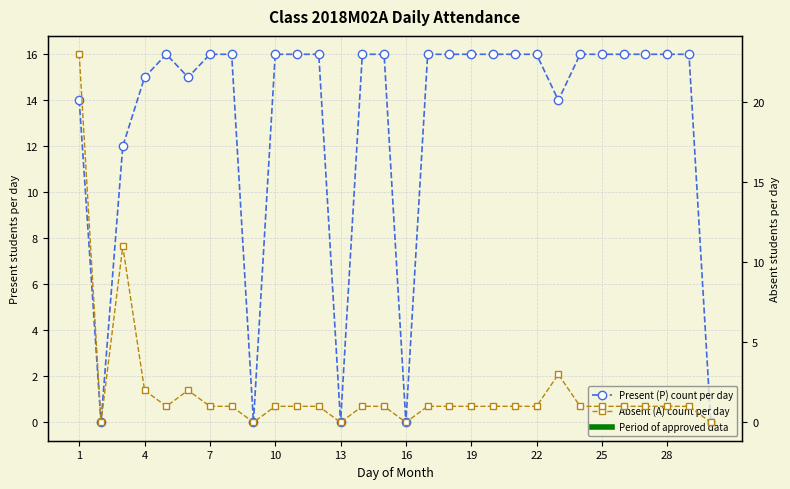

The value of Present (P) count per day at 17 is 16. True or false?

True